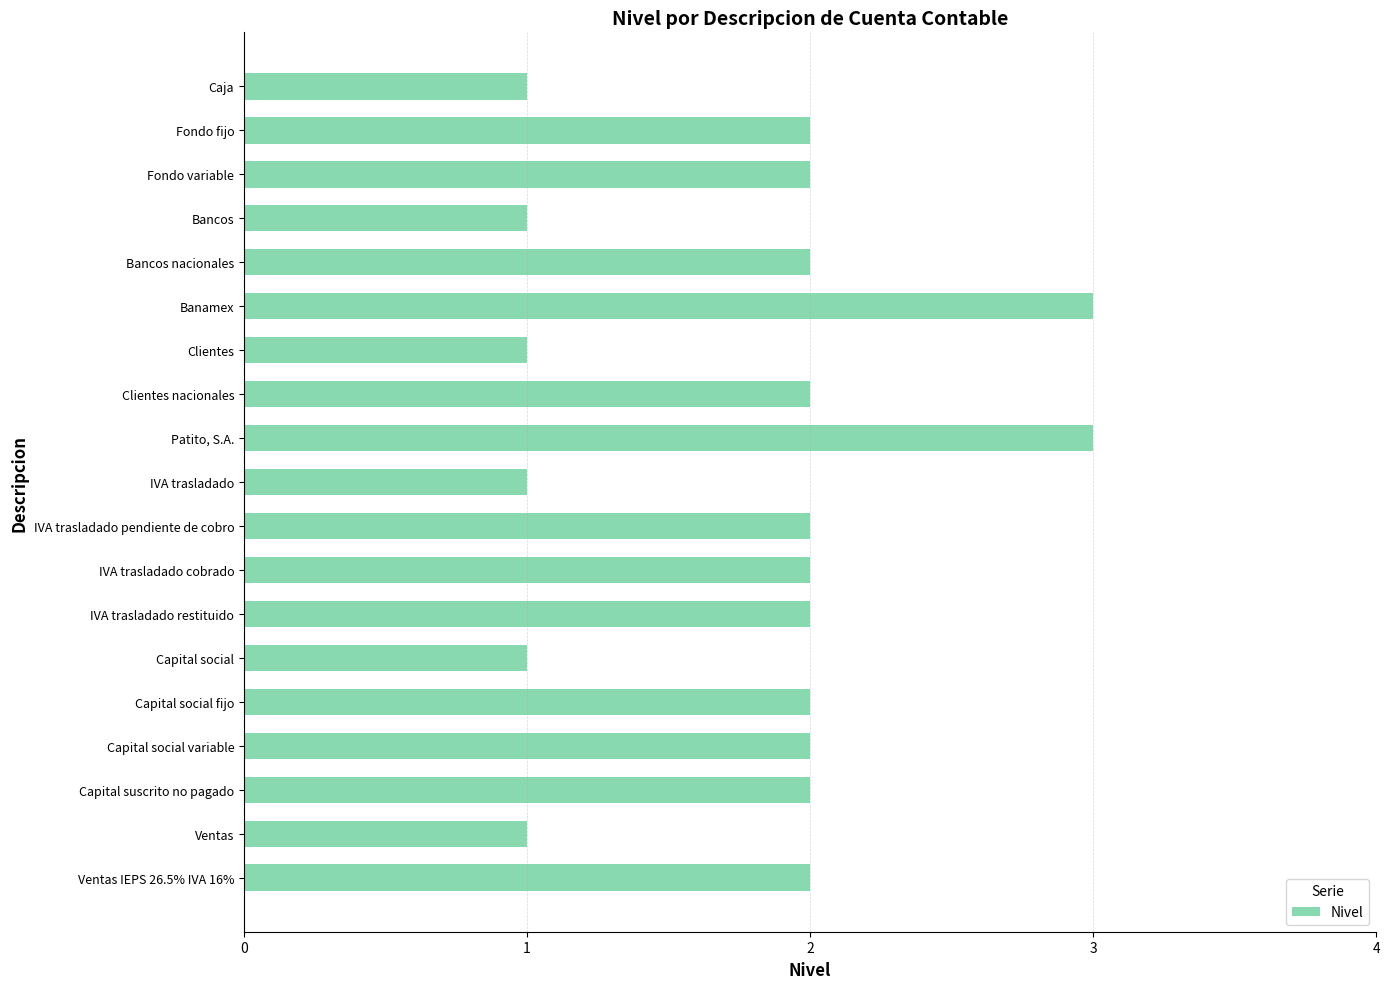

Reading top to bottom, list all the values displayed in this chart.

Caja=1	Fondo fijo=2	Fondo variable=2	Bancos=1	Bancos nacionales=2	Banamex=3	Clientes=1	Clientes nacionales=2	Patito, S.A.=3	IVA trasladado=1	IVA trasladado pendiente de cobro=2	IVA trasladado cobrado=2	IVA trasladado restituido=2	Capital social=1	Capital social fijo=2	Capital social variable=2	Capital suscrito no pagado=2	Ventas=1	Ventas IEPS 26.5% IVA 16%=2